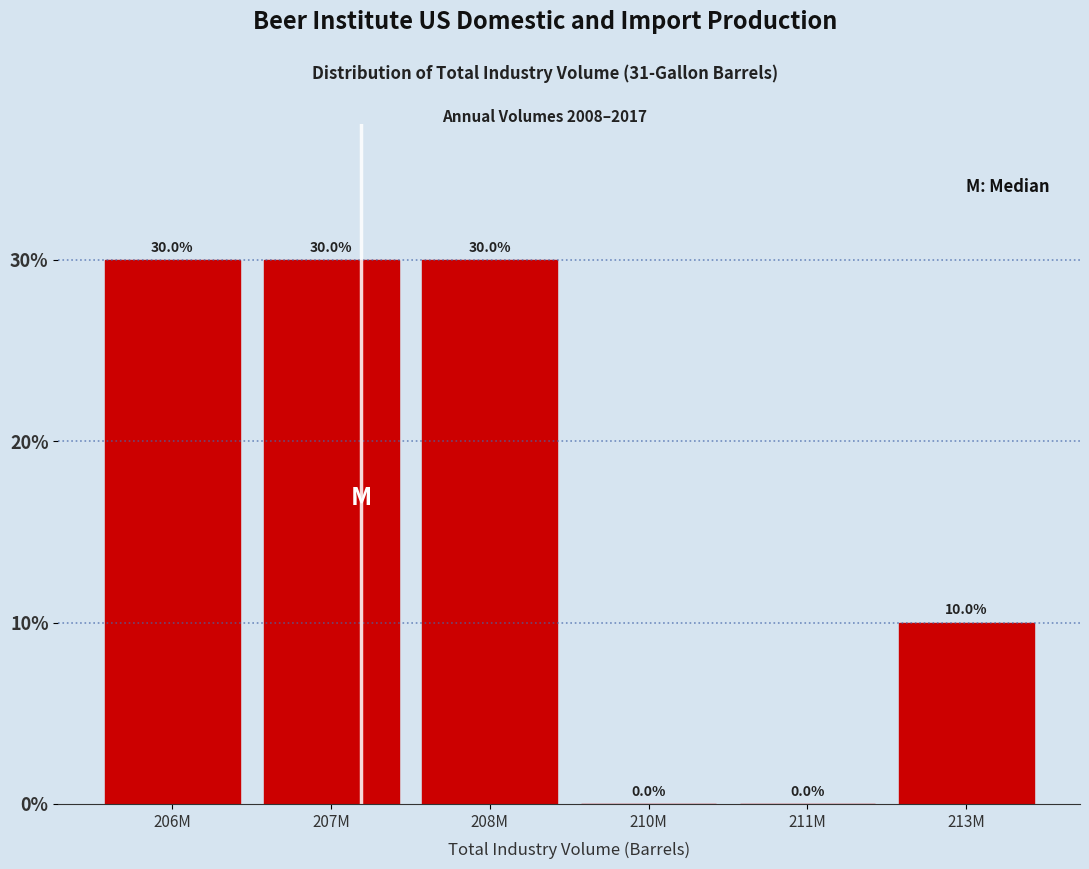

Reading left to right, list all the values displayed in this chart.

206M=30	207M=30	208M=30	210M=0	211M=0	213M=10